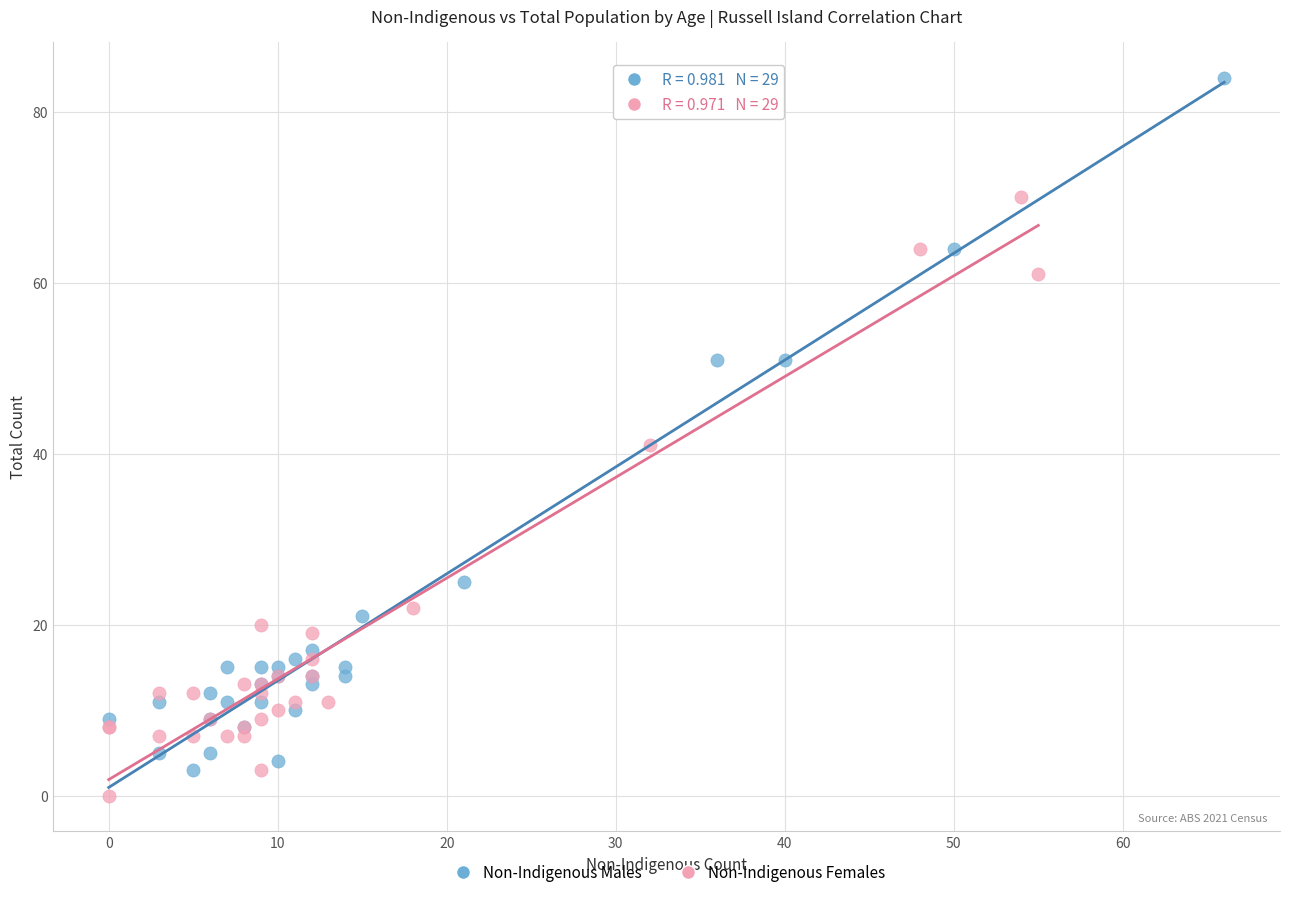

Which series contains the highest Y value?

Non-Indigenous Males